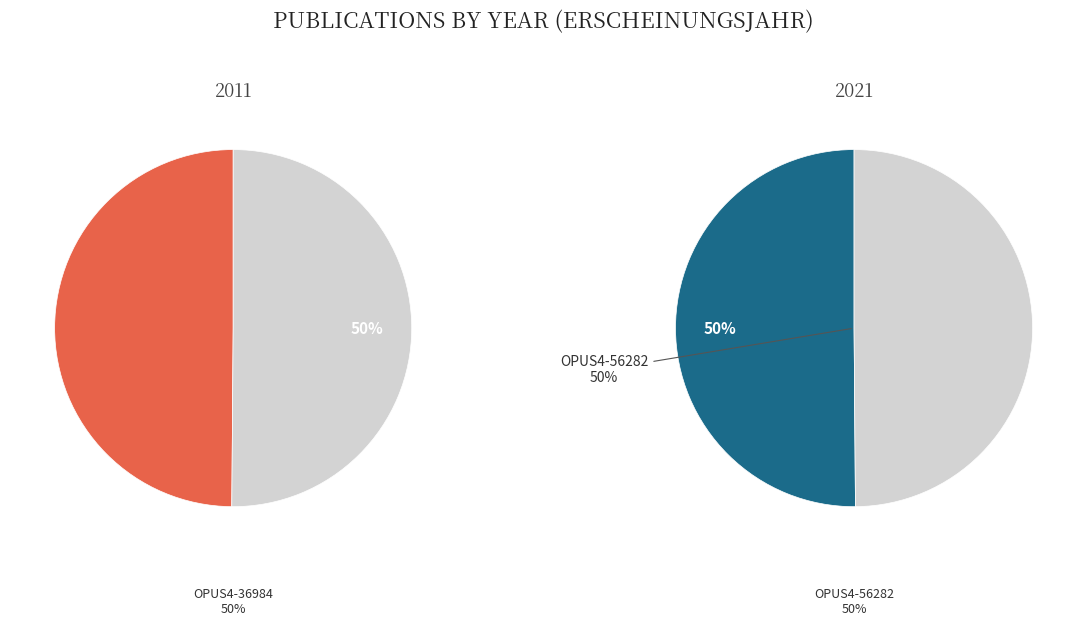

Is the sum of OPUS4-36984 and OPUS4-56282 greater than half?

Yes